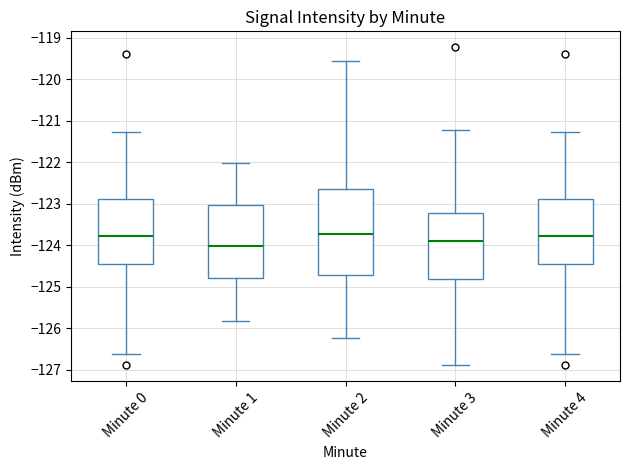

Which box is the tallest, from its lower edge to its upper edge?

Minute 2